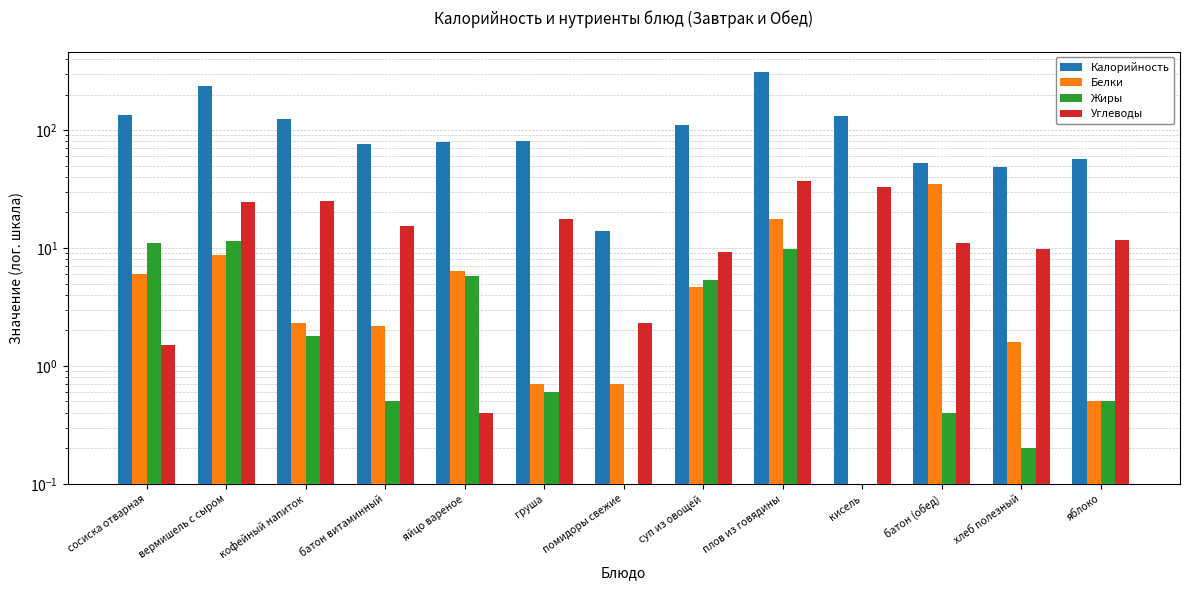

What is the difference between the Калорийность values at суп из овощей and батон (обед)?

58.0